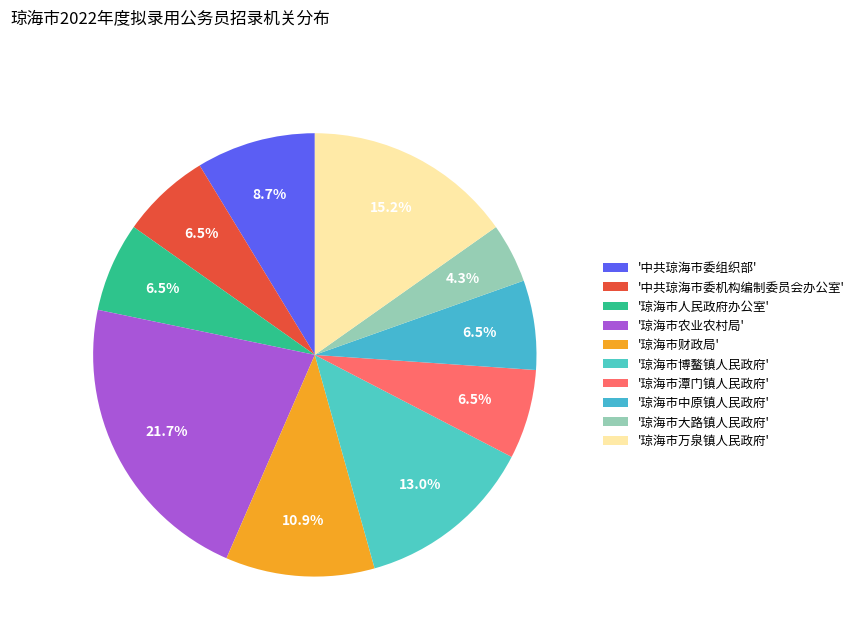

Which category has the smallest portion of the pie?

'琼海市大路镇人民政府'